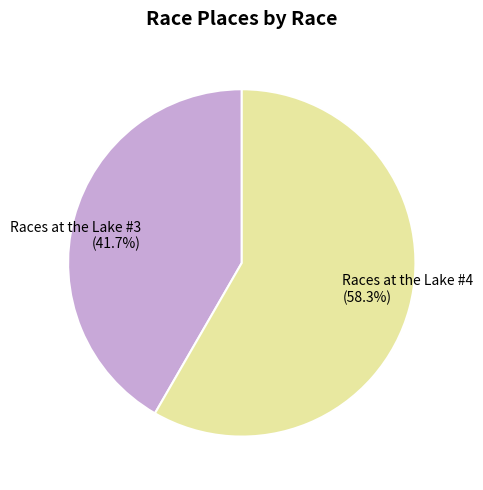

The Races at the Lake #3 slice represents 32% of the pie. True or false?

False